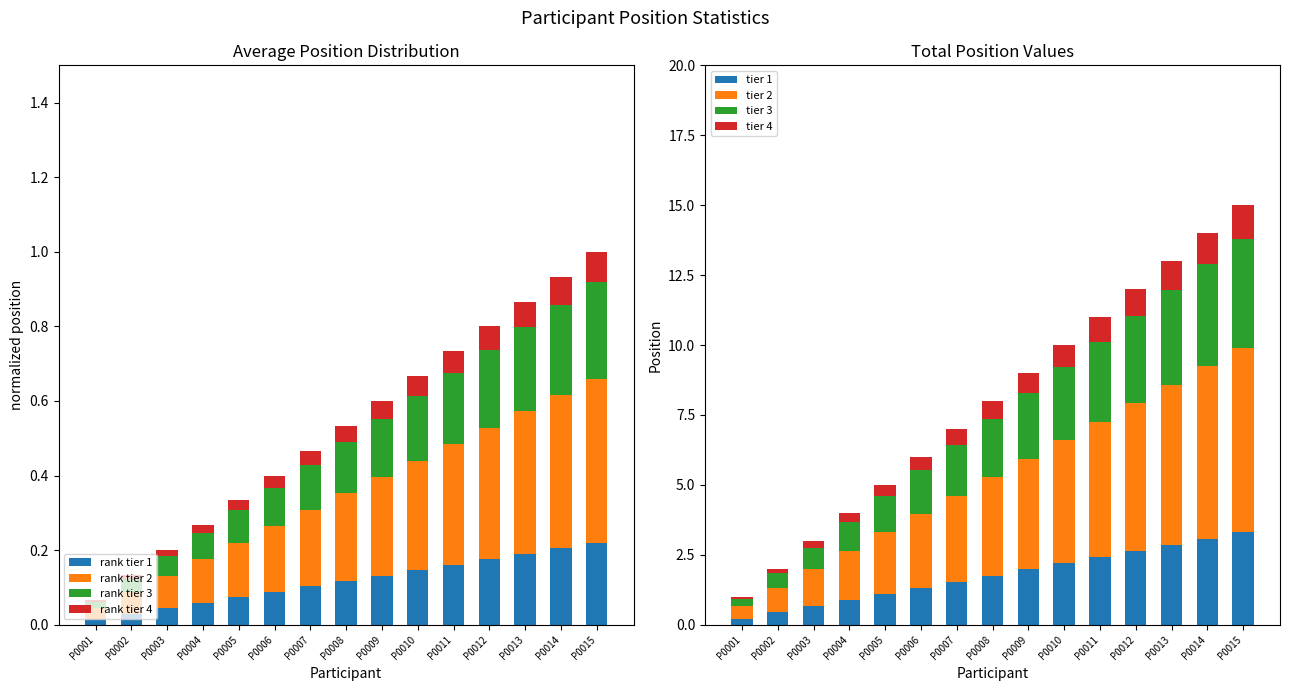

At which category does the chart reach its peak across all series?

P0015